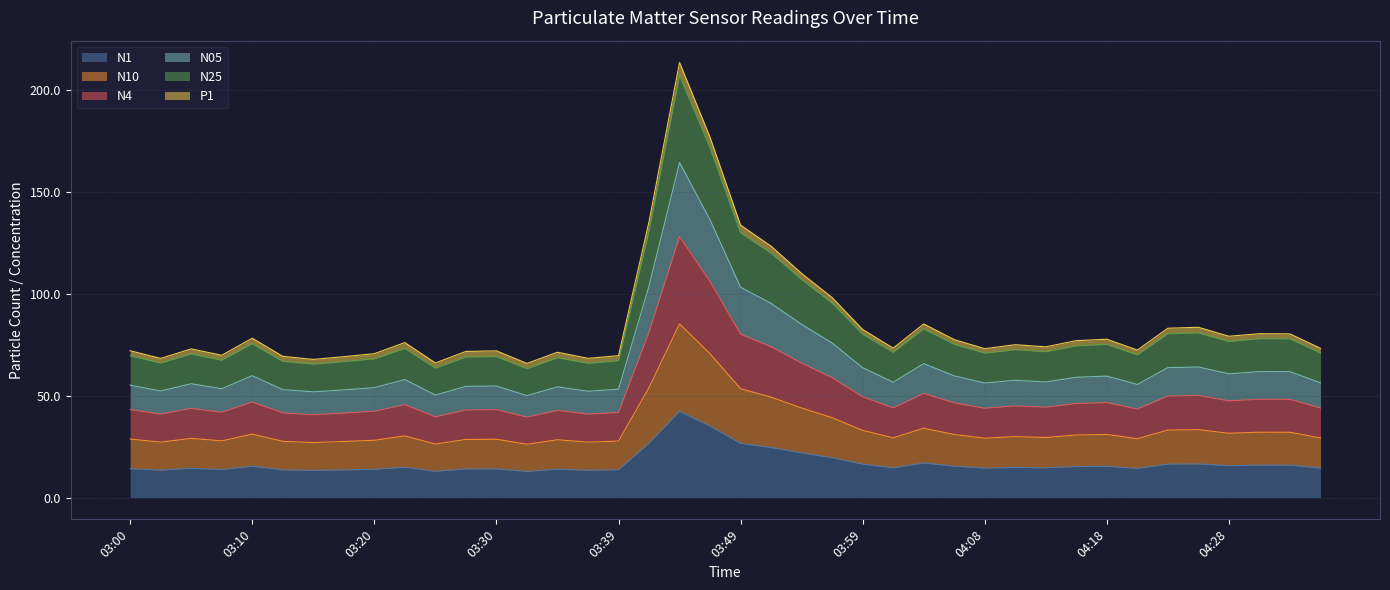

Which series changed the most between 03:22 and 04:30?

N10